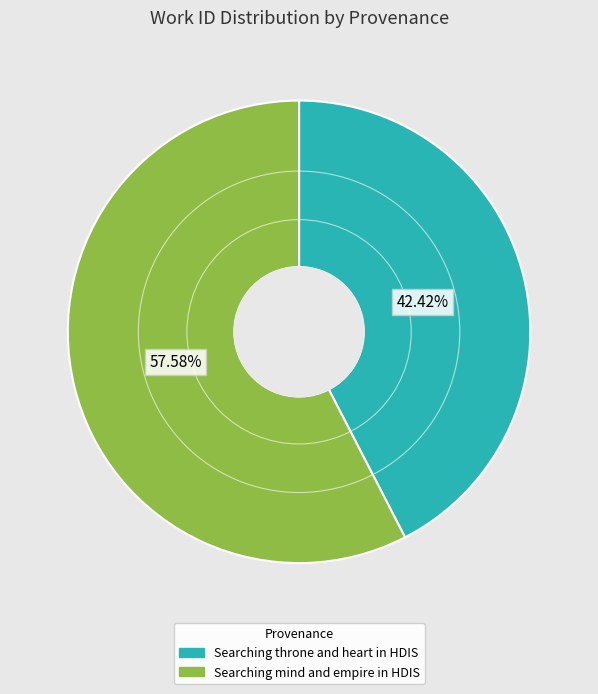

The Searching throne and heart in HDIS slice represents 42% of the pie. True or false?

True